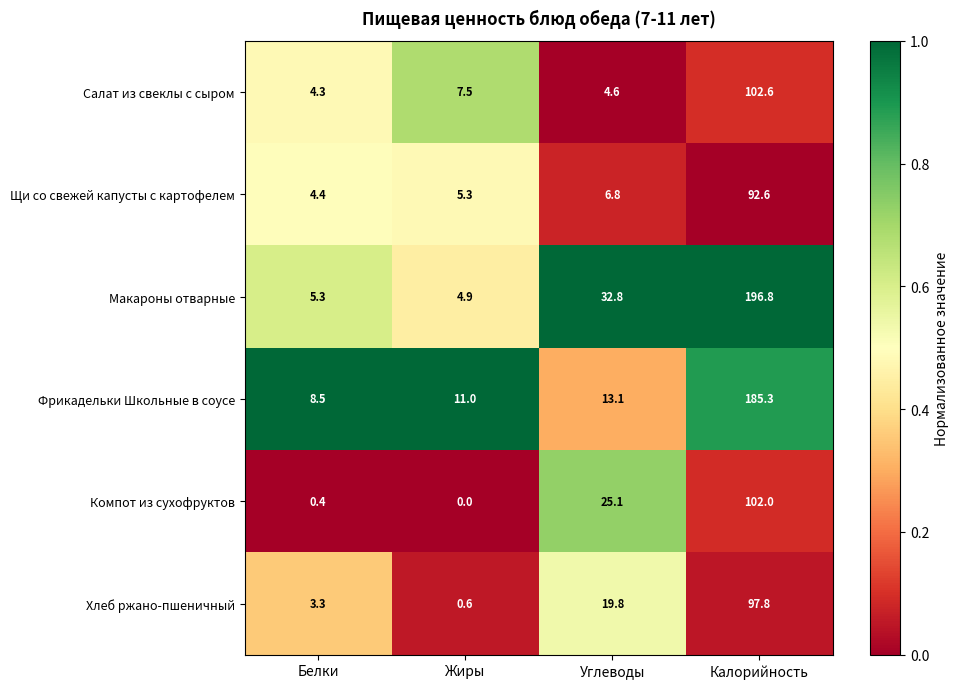

The value of Щи со свежей капусты с картофелем at Жиры is 8.2. True or false?

False